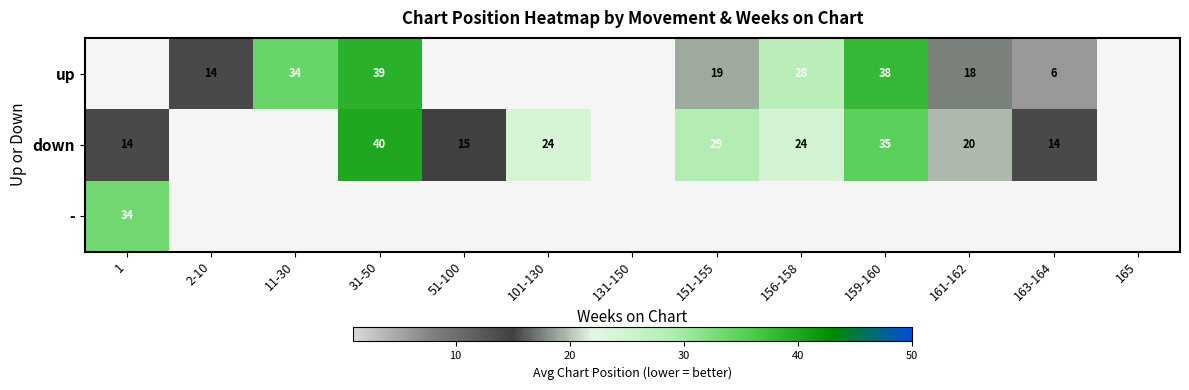

True or false: - has a value of 34 at 1.

True